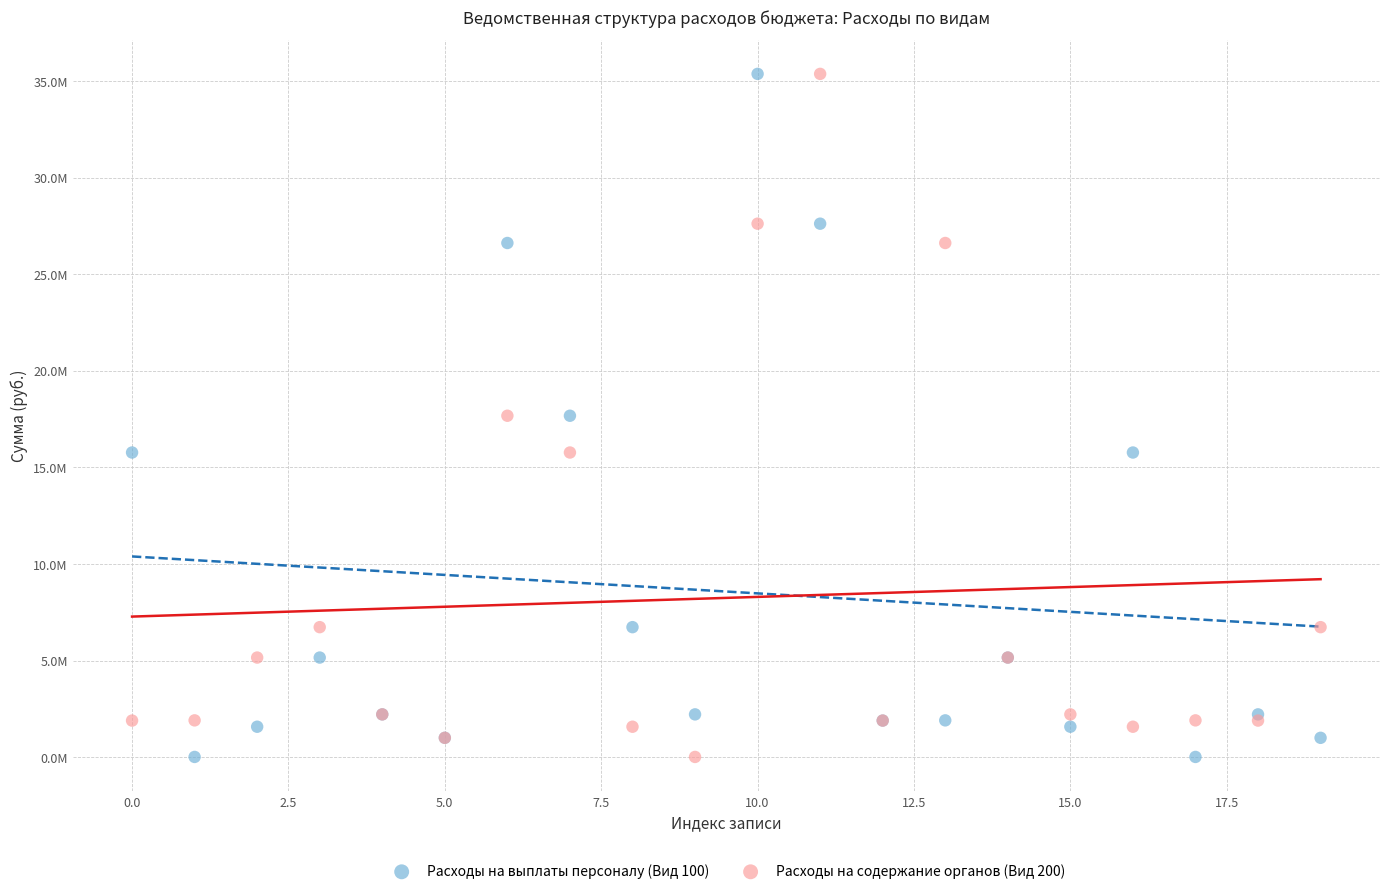

What are all the series names shown in the legend?

Расходы на выплаты персоналу (Вид 100), Расходы на содержание органов (Вид 200)